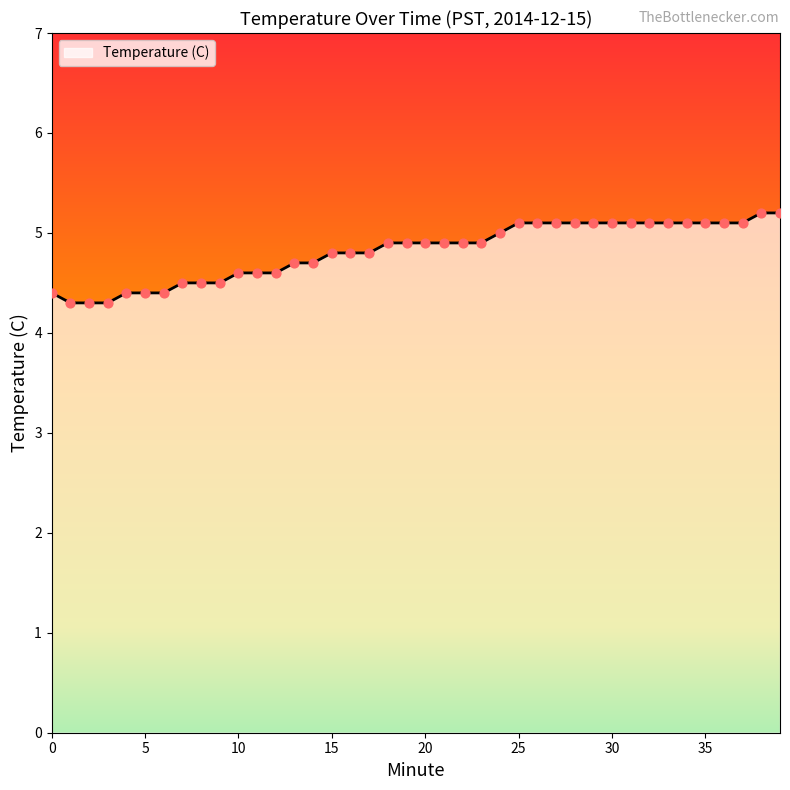

What is the maximum value shown in the chart?

5.2